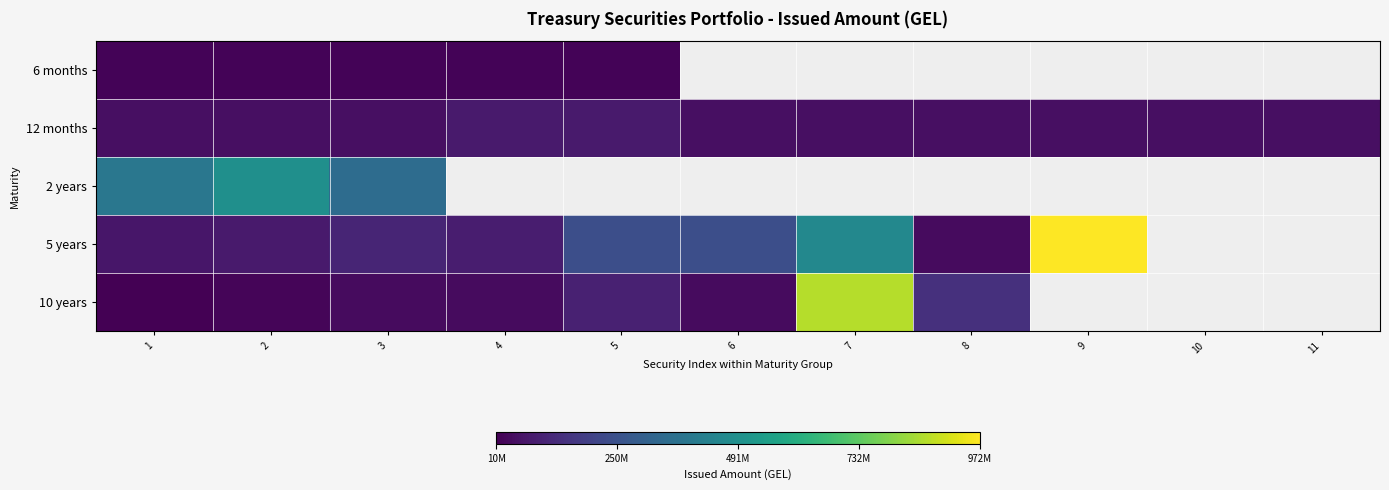

At how many categories does at least one series exceed 298284097?

5